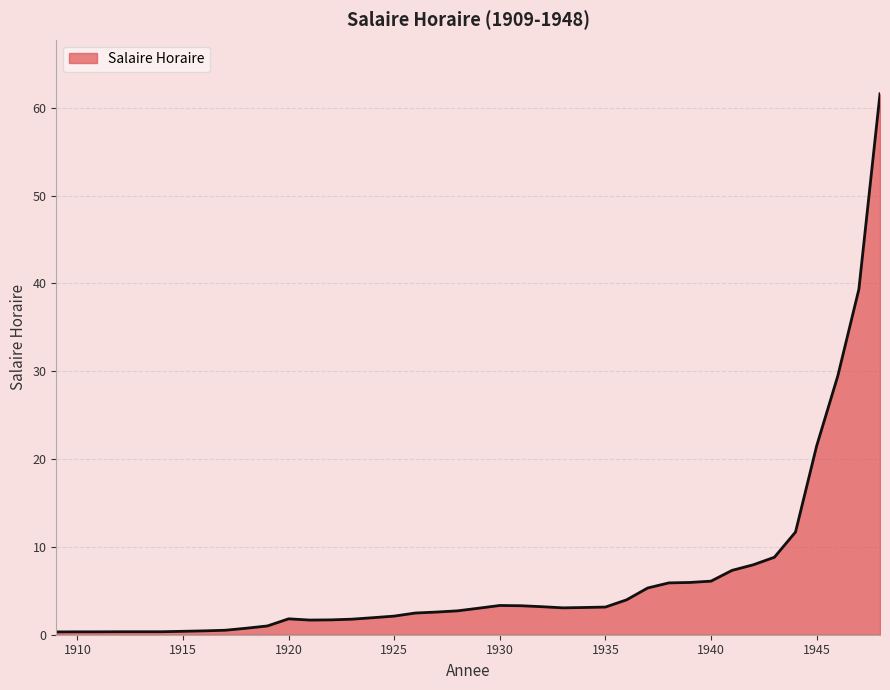

What is the difference between the maximum and minimum values?

61.3